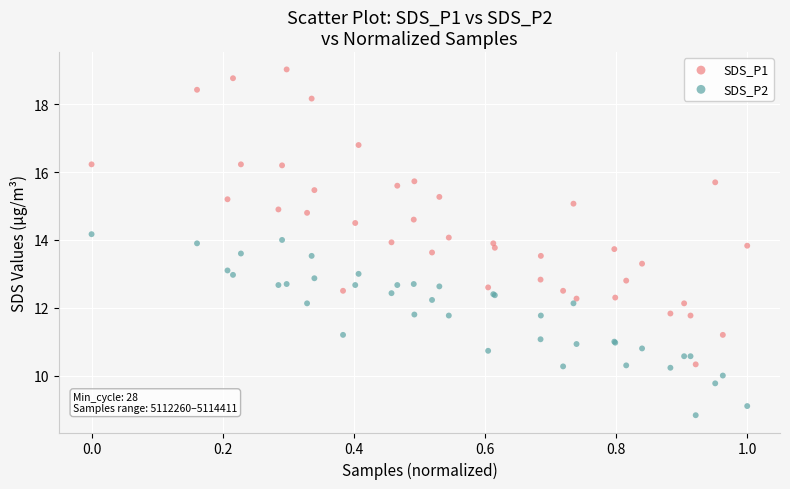

What is the X range (max minus min) for the scatter plot?

1.0